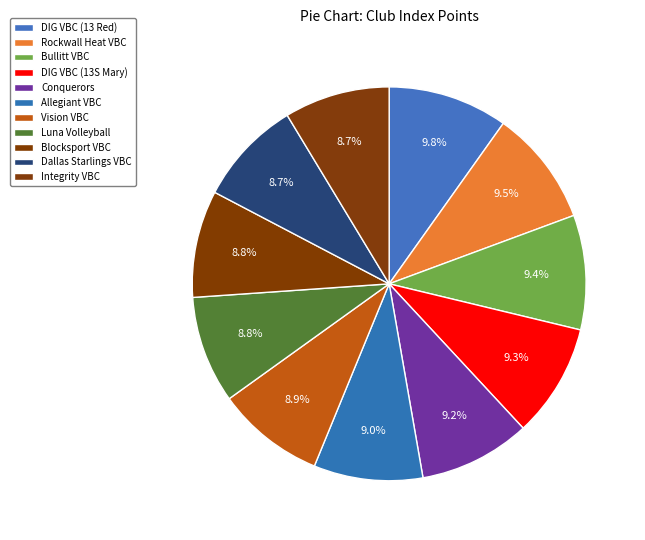

How much of the chart is everything except Integrity VBC?

91.3%